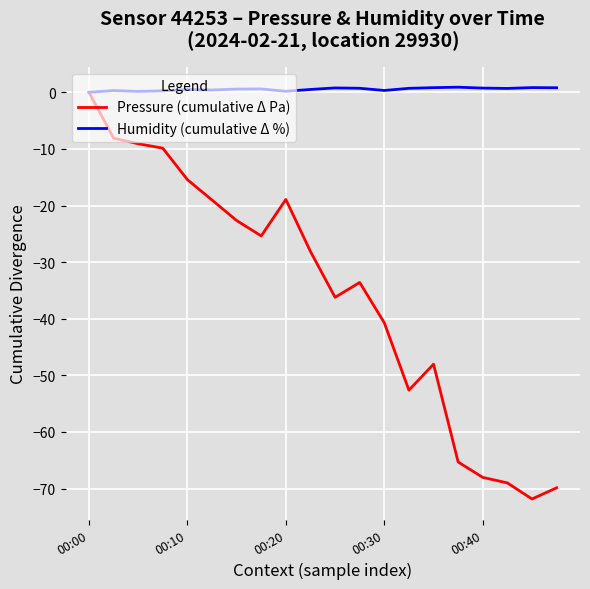

How many values in the Pressure (cumulative Δ Pa) series exceed -28?

9